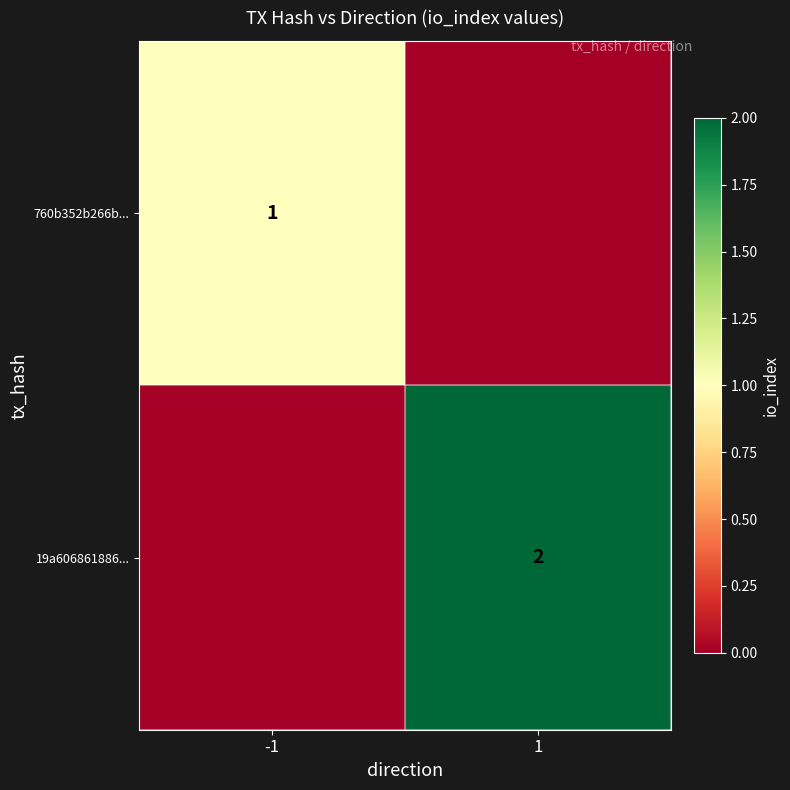

True or false: 760b352b266b... has a value of 1 at -1.

True